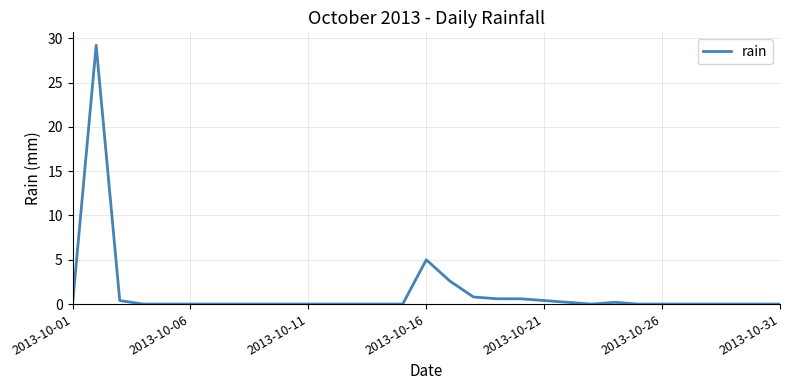

What is the maximum value shown in the chart?

29.2